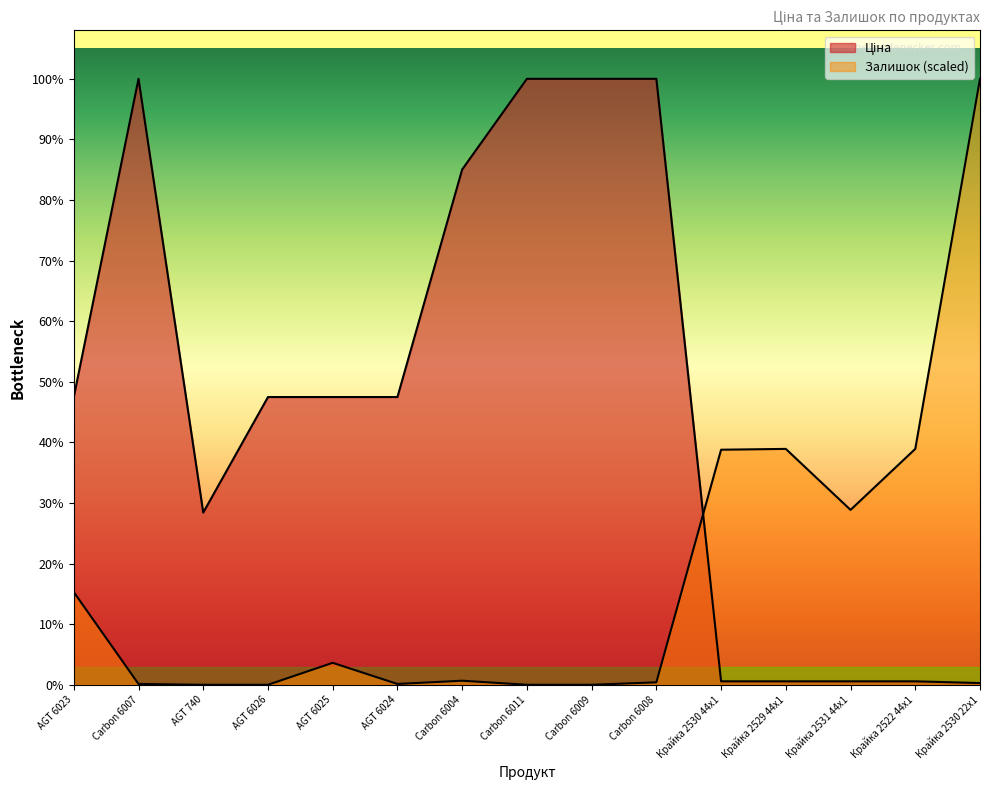

Between Carbon 6011 and AGT 6026, which is larger?

Carbon 6011